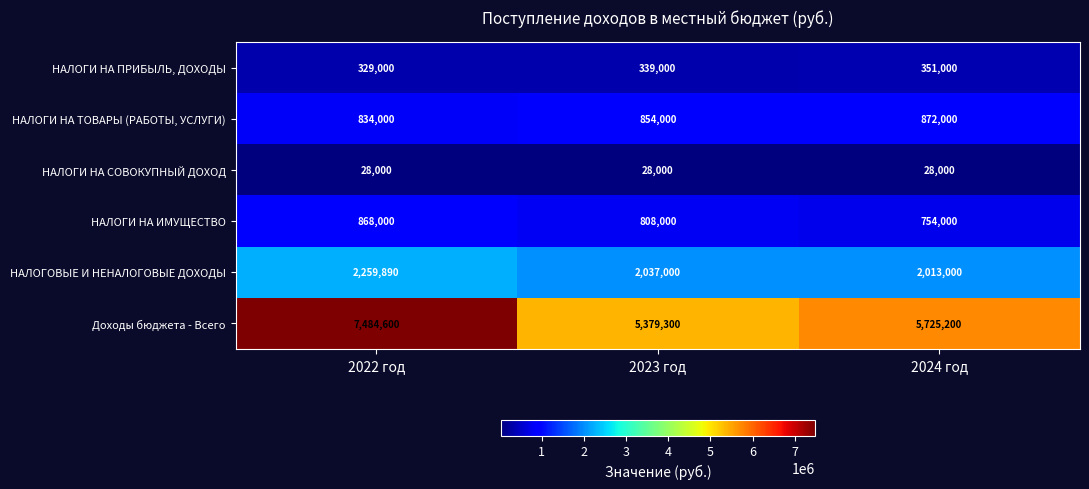

What is the lowest value of the НАЛОГИ НА СОВОКУПНЫЙ ДОХОД series?

28000